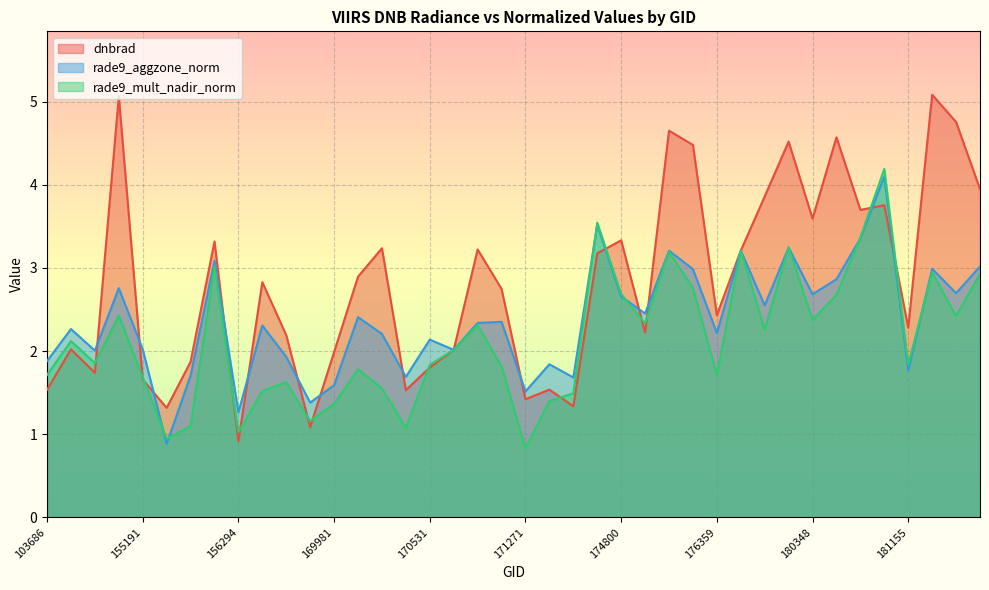

At which label is rade9_aggzone_norm closest to 2?

154406